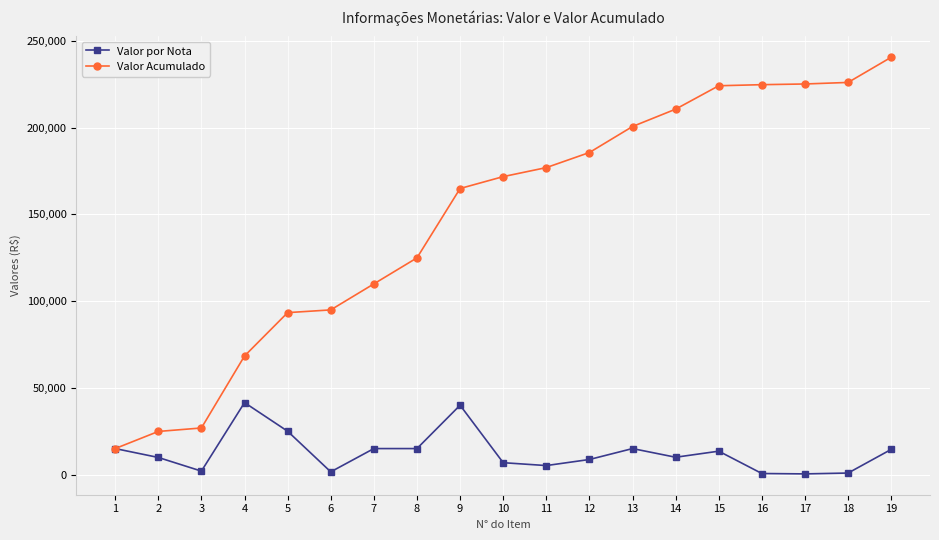

What is the difference between the highest and lowest values at 8?

109968.5